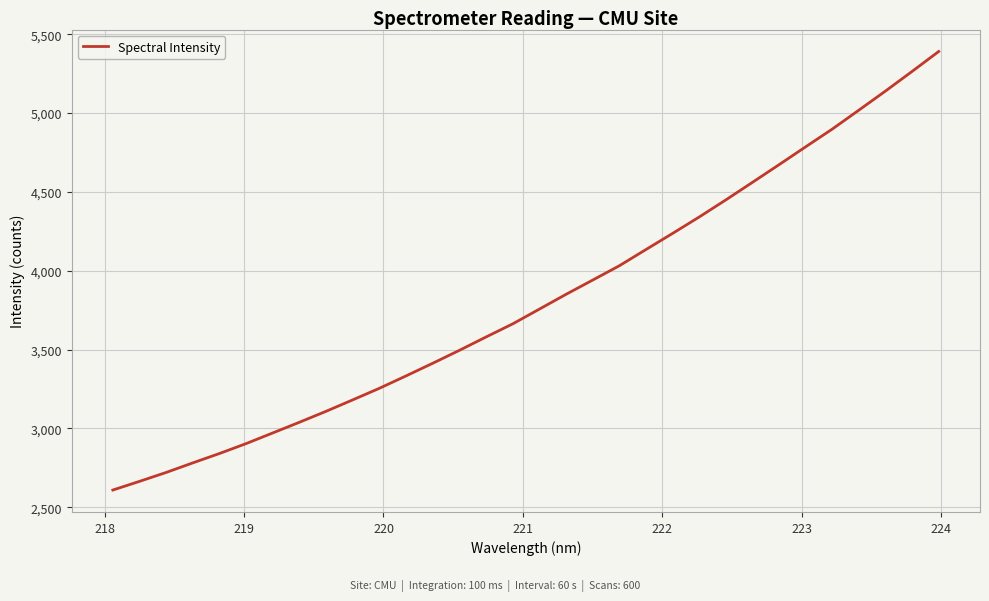

What is the sum of all values?

122030.9